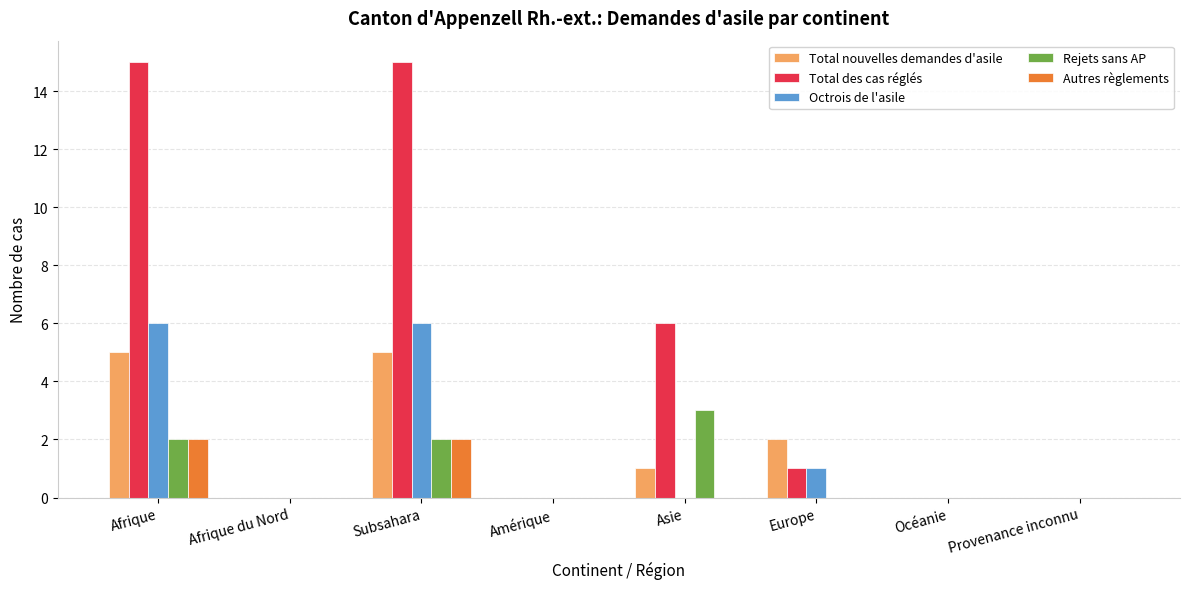

Which series changed the most between Afrique du Nord and Europe?

Total nouvelles demandes d'asile